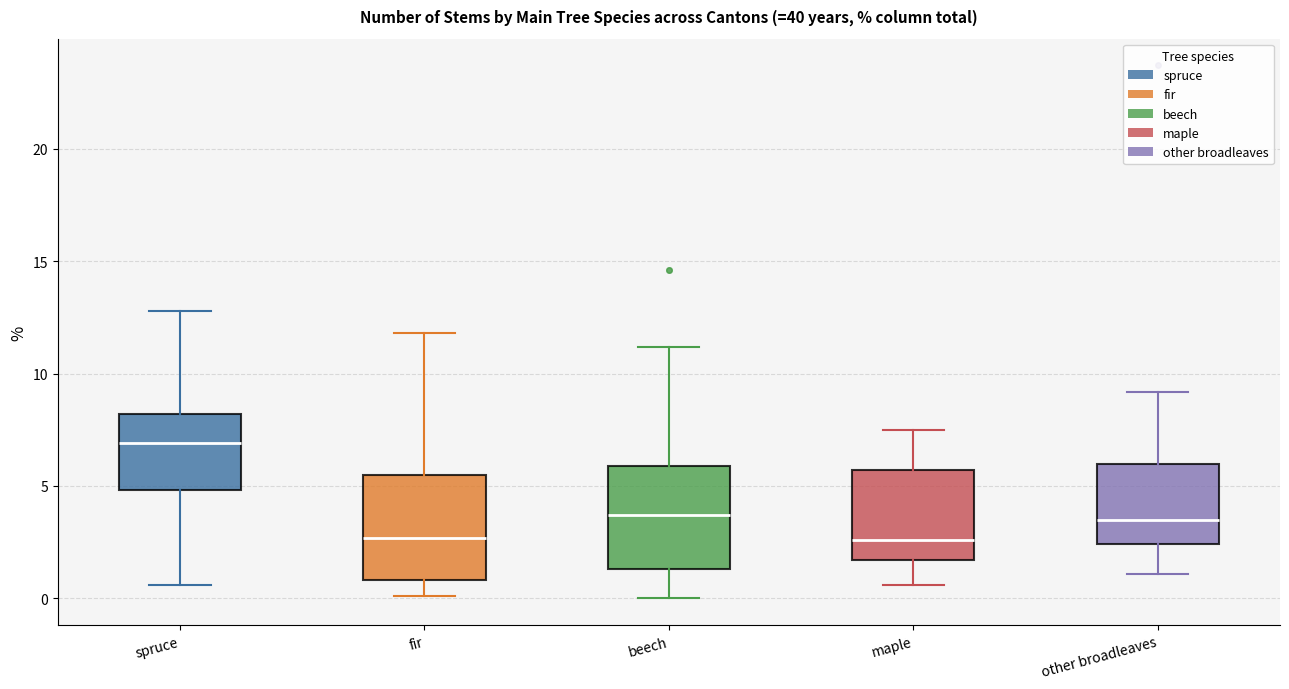

Which box's median line is the highest?

spruce